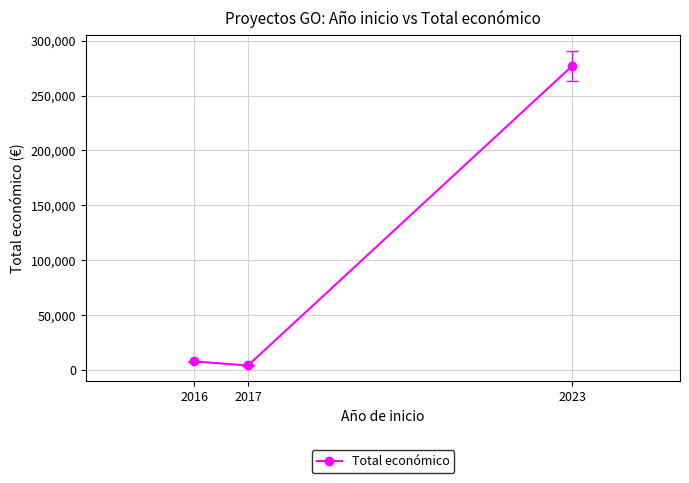

Rank the categories by value from highest to lowest.

2023, 2016, 2017